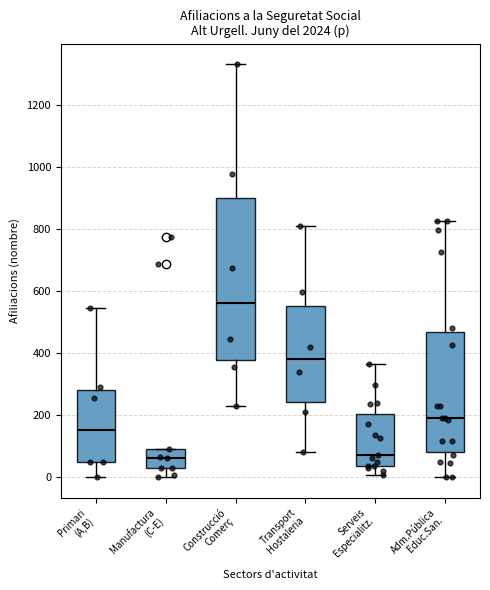

Which box has the highest median line?

Construcció Comerç